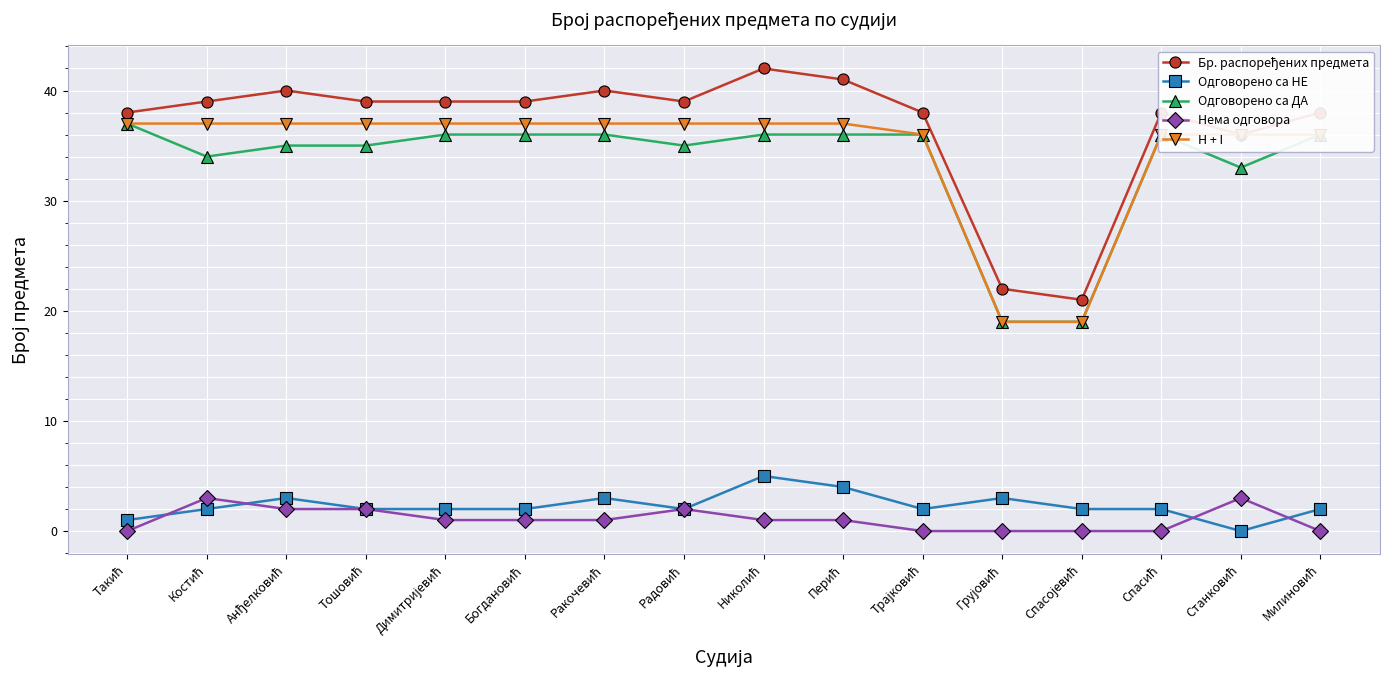

What is the lowest value of the Одговорено са ДА series?

19